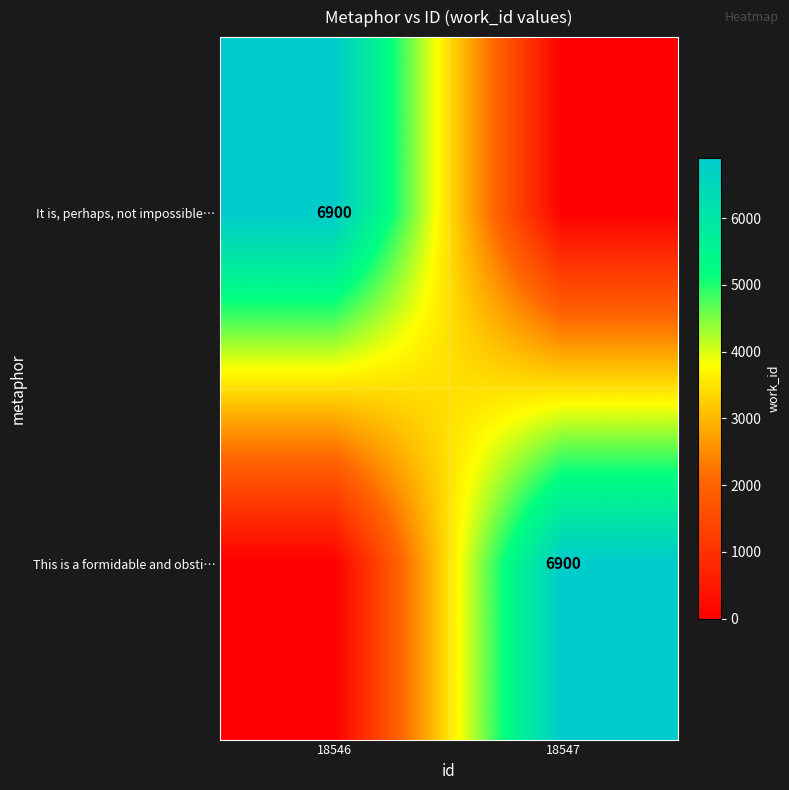

True or false: It is, perhaps, not impossible… has a value of 6900 at 18546.

True